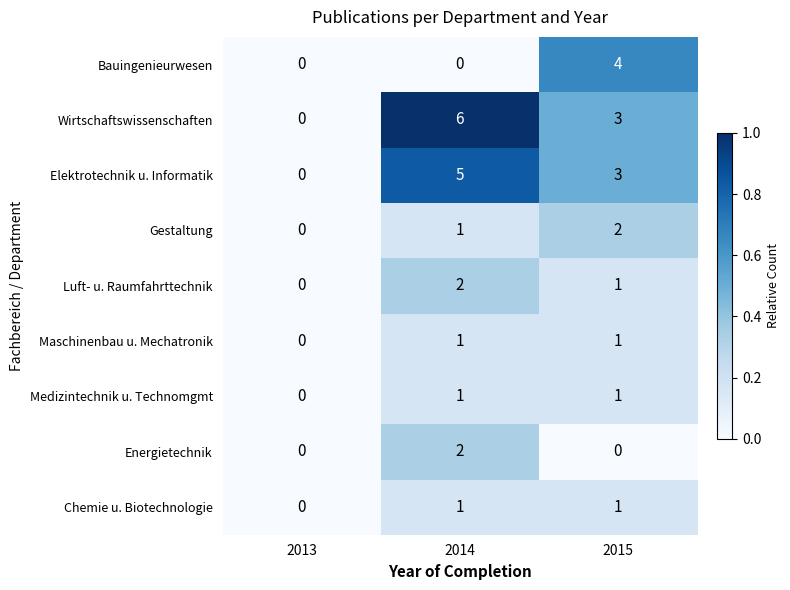

What is the highest value of the Wirtschaftswissenschaften series?

6